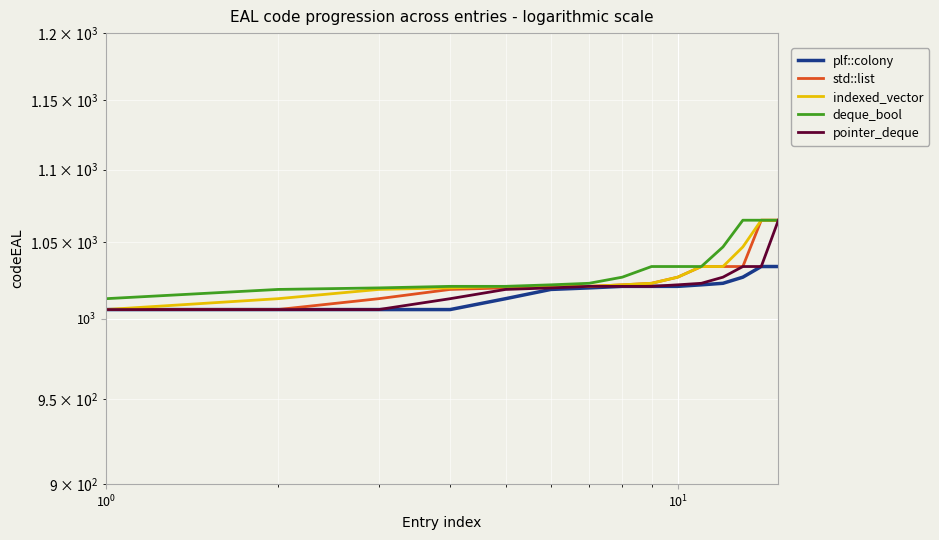

What is the lowest value of the deque_bool series?

1013